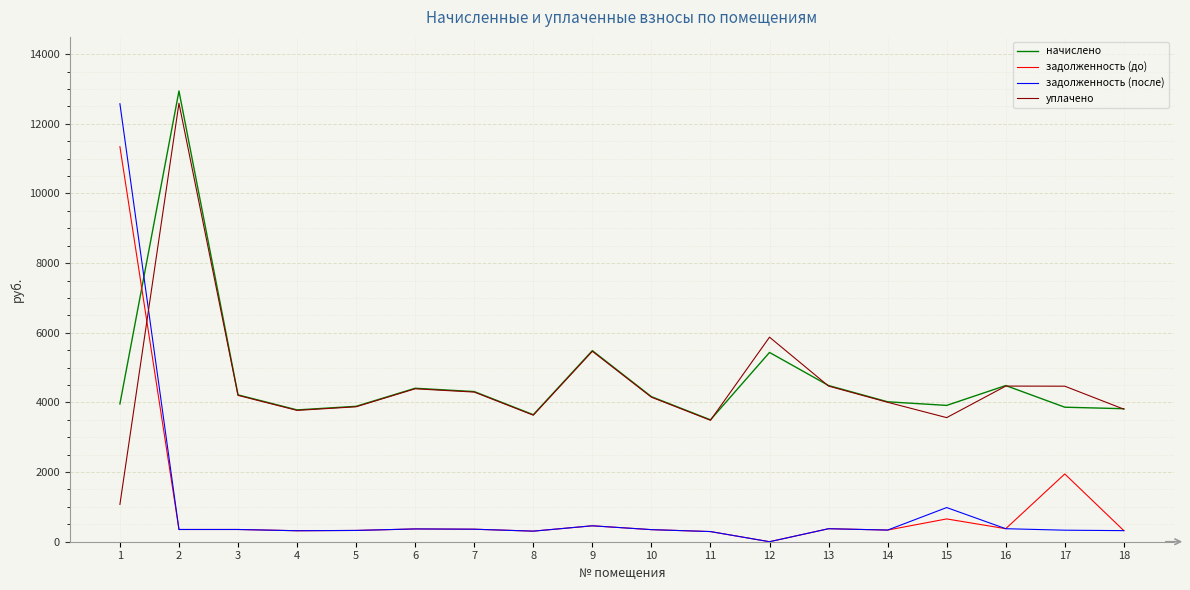

At which label is уплачено closest to 6831?

12